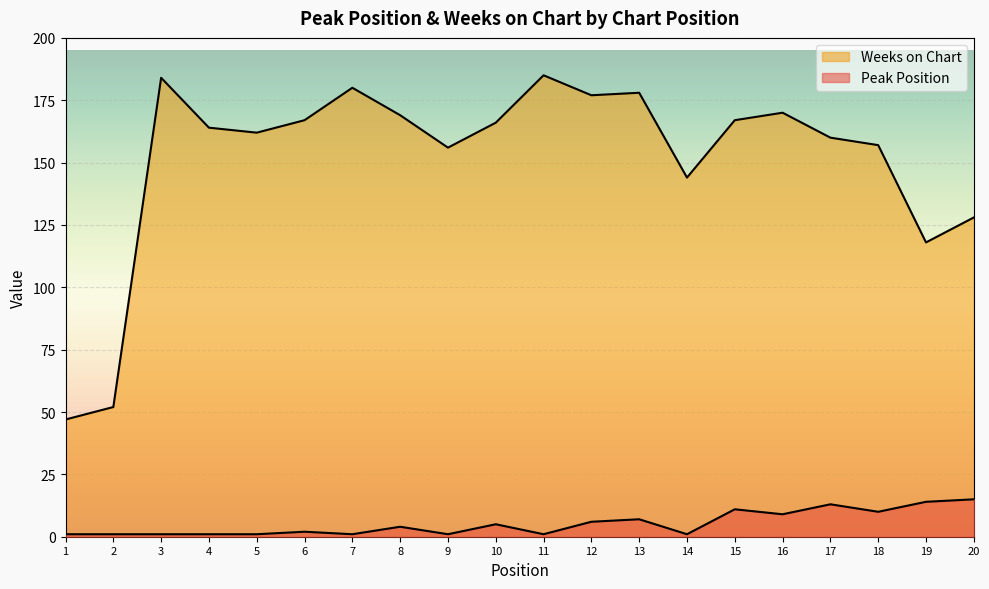

What is the value of the Weeks on Chart point at the 14th from the left?

144